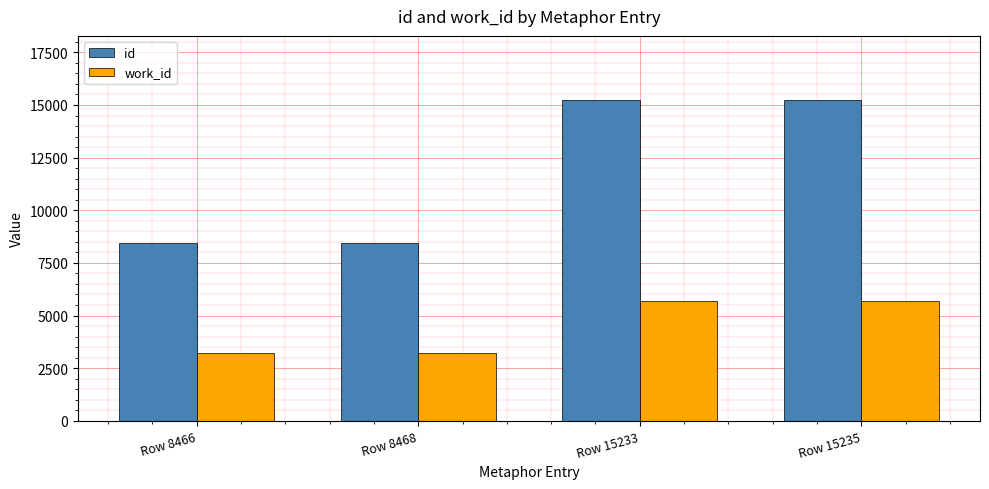

List the series in order of their overall mean, lowest first.

work_id, id